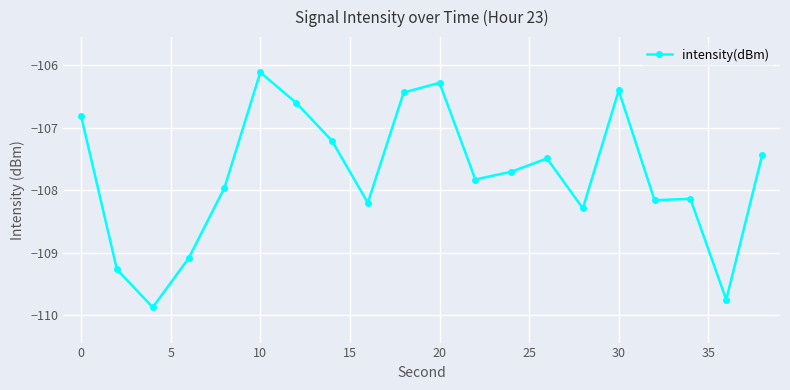

What is the value of the 17th point from the left?

-108.2